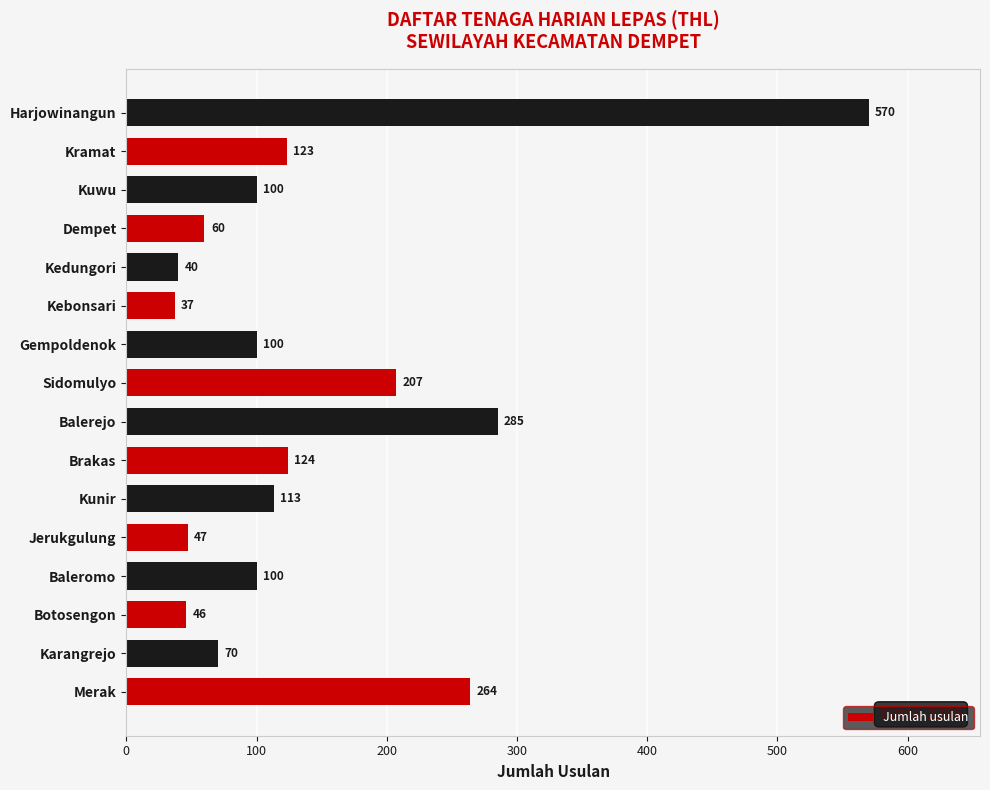

Reading bottom to top, list all the values displayed in this chart.

Merak=264	Karangrejo=70	Botosengon=46	Baleromo=100	Jerukgulung=47	Kunir=113	Brakas=124	Balerejo=285	Sidomulyo=207	Gempoldenok=100	Kebonsari=37	Kedungori=40	Dempet=60	Kuwu=100	Kramat=123	Harjowinangun=570